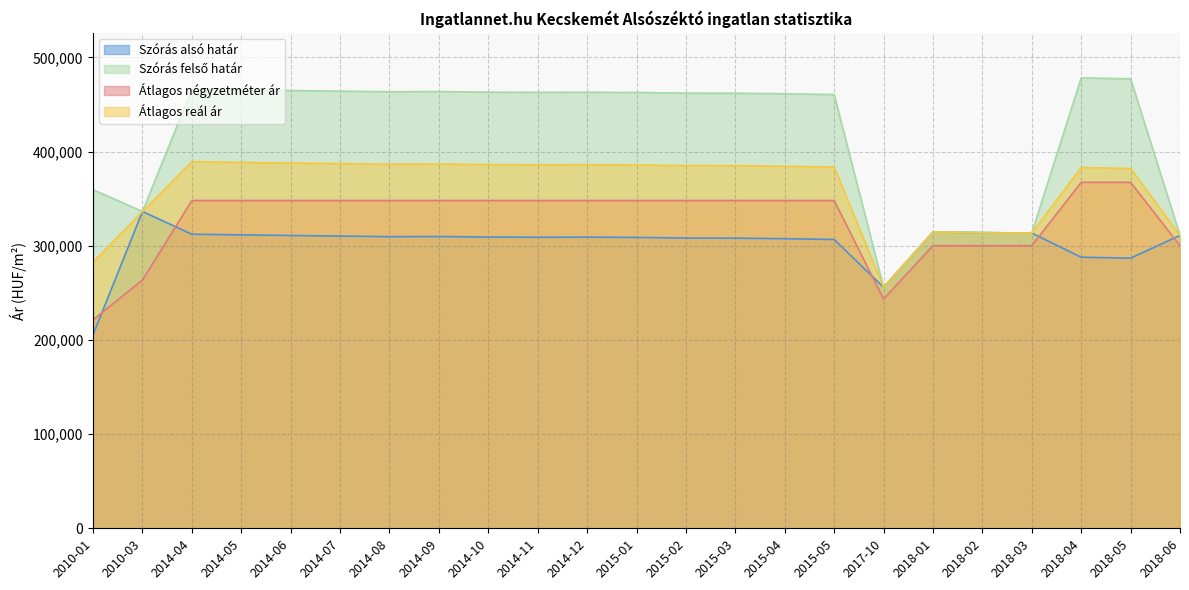

What position from the right is 2010-01?

23